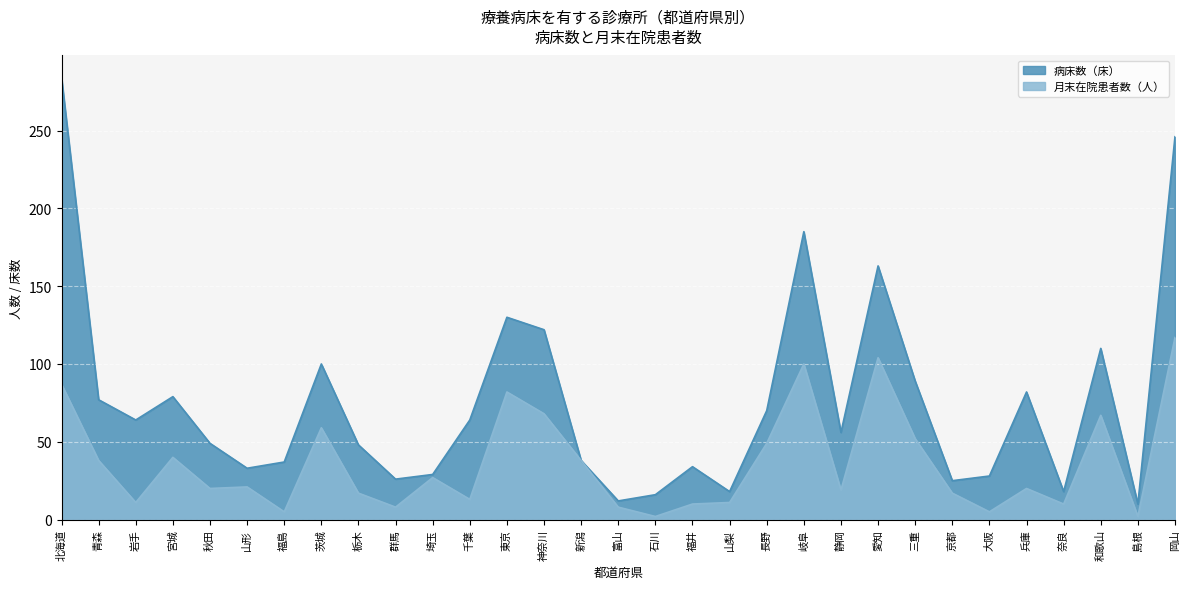

True or false: 月末在院患者数（人） and 病床数（床） intersect in this chart.

False